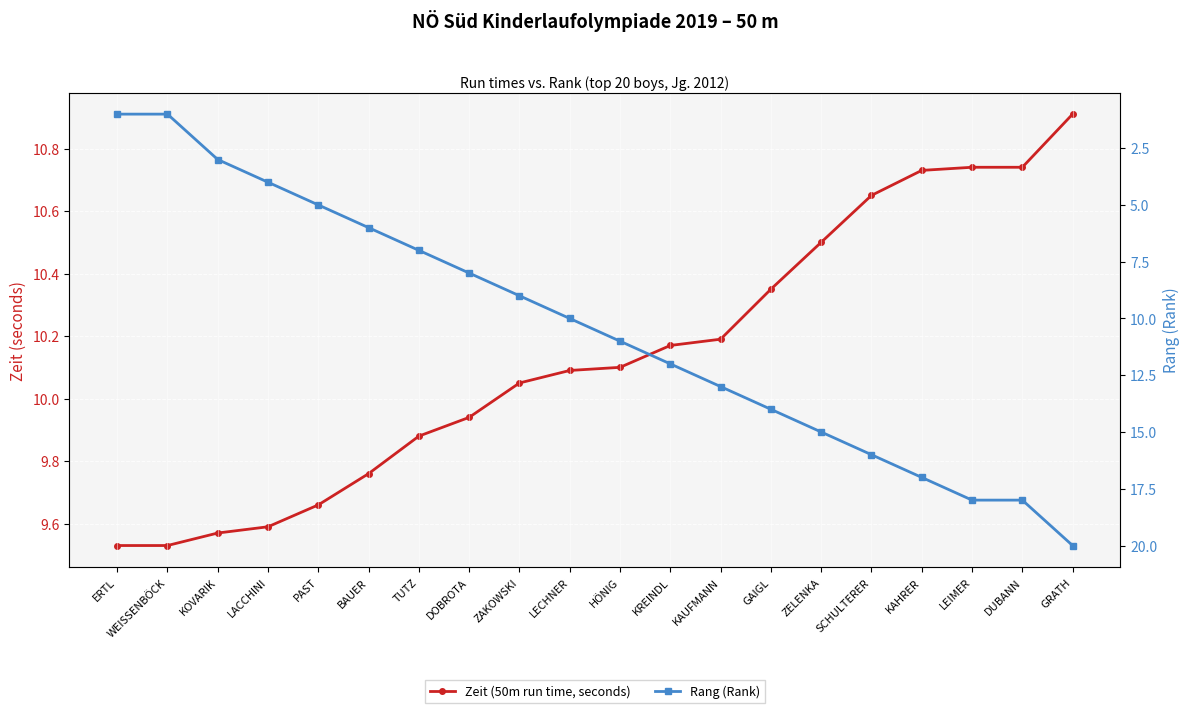

What is the sum of the Zeit (50m run time, seconds) values at ERTL and ZAKOWSKI?

19.6